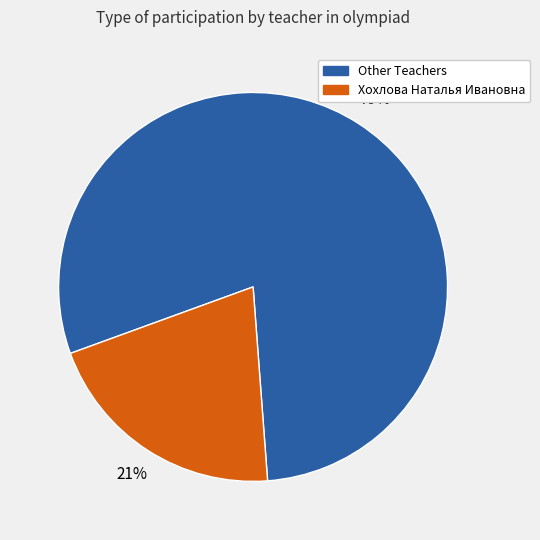

Is there a majority slice in this chart?

Yes